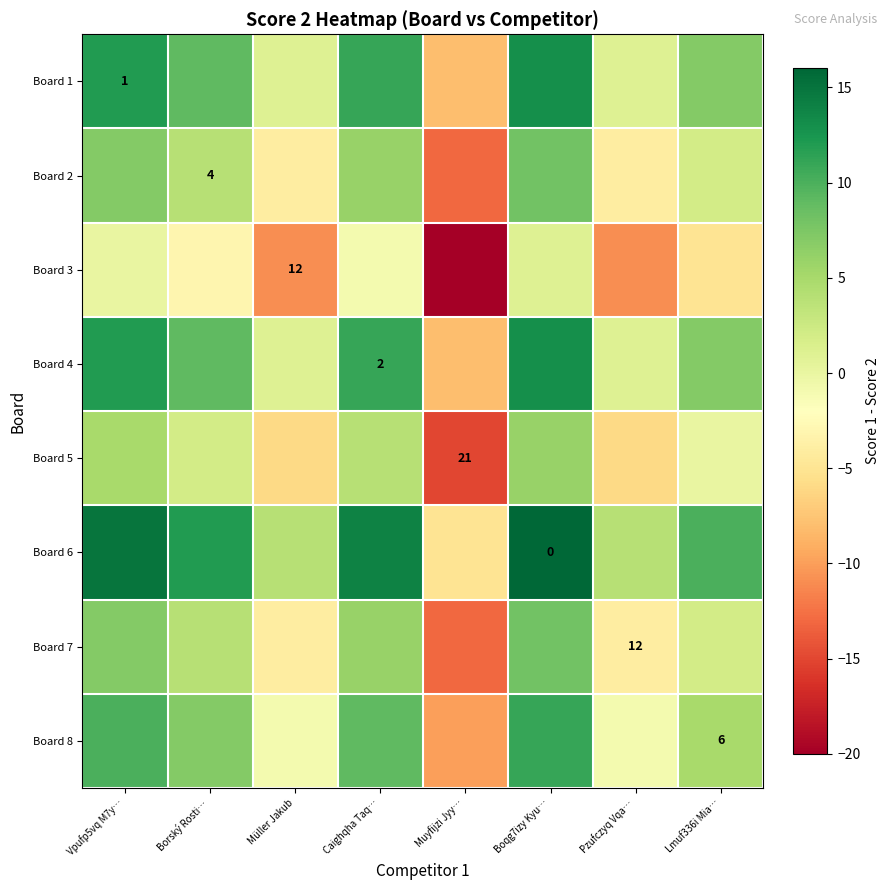

The value of Board 5 at Pzufczyq Vqa… is -6. True or false?

True